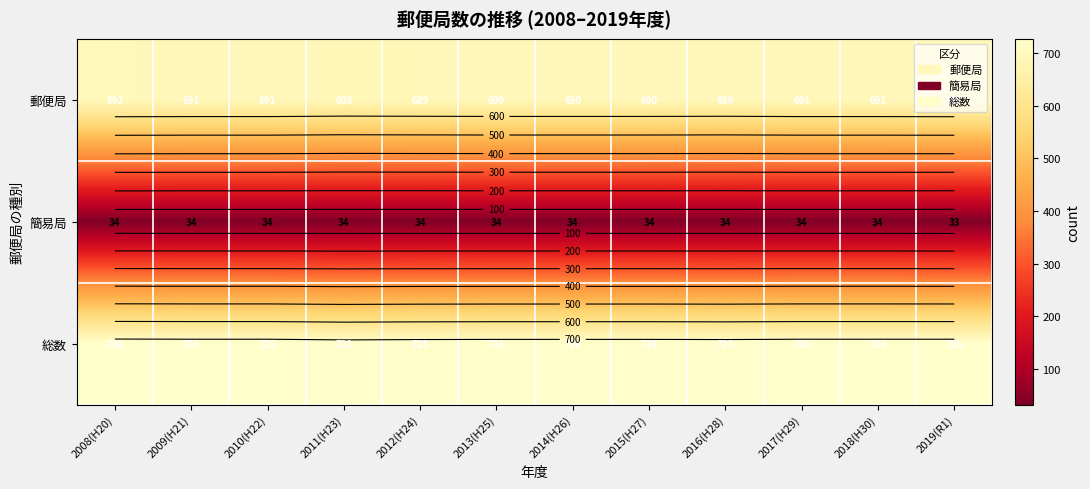

The 簡易局 series shows 17 at 2009(H21). True or false?

False